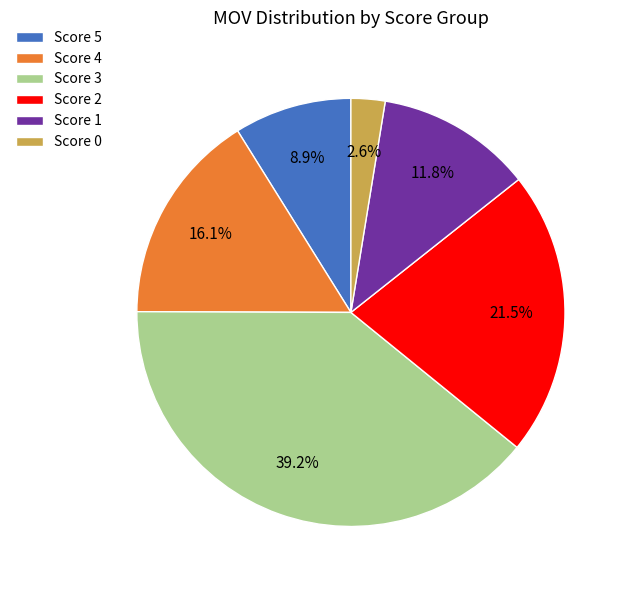

Does any single category account for the majority?

No